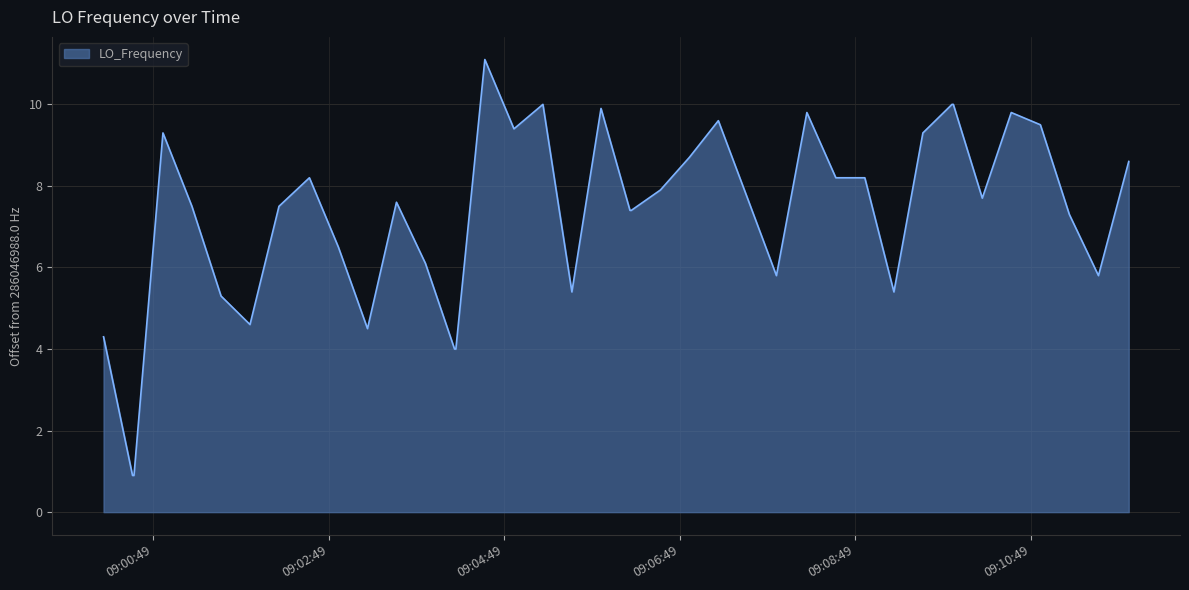

What is the greatest value displayed?

11.1